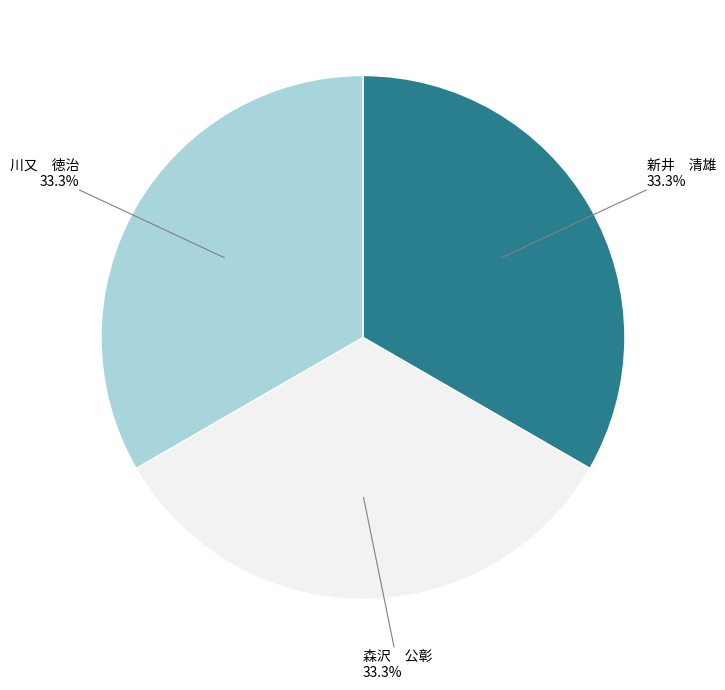

Count the number of slices in the pie.

3